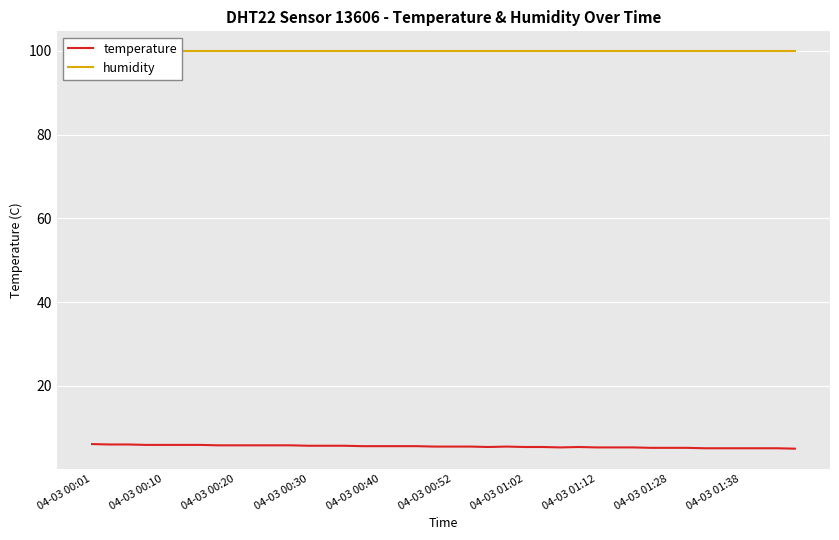

What is the difference between the second highest and second lowest values in the temperature series?

0.9